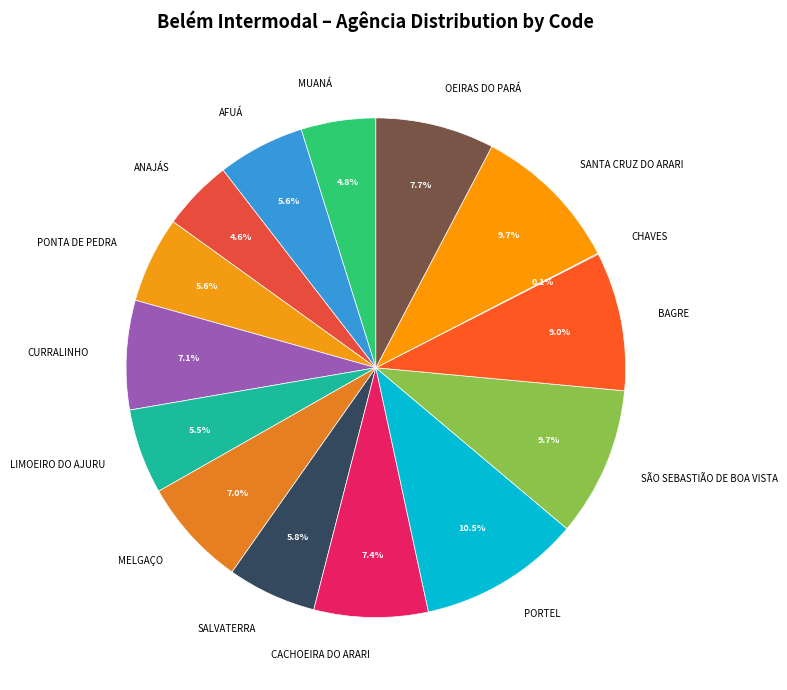

Is there a majority slice in this chart?

No